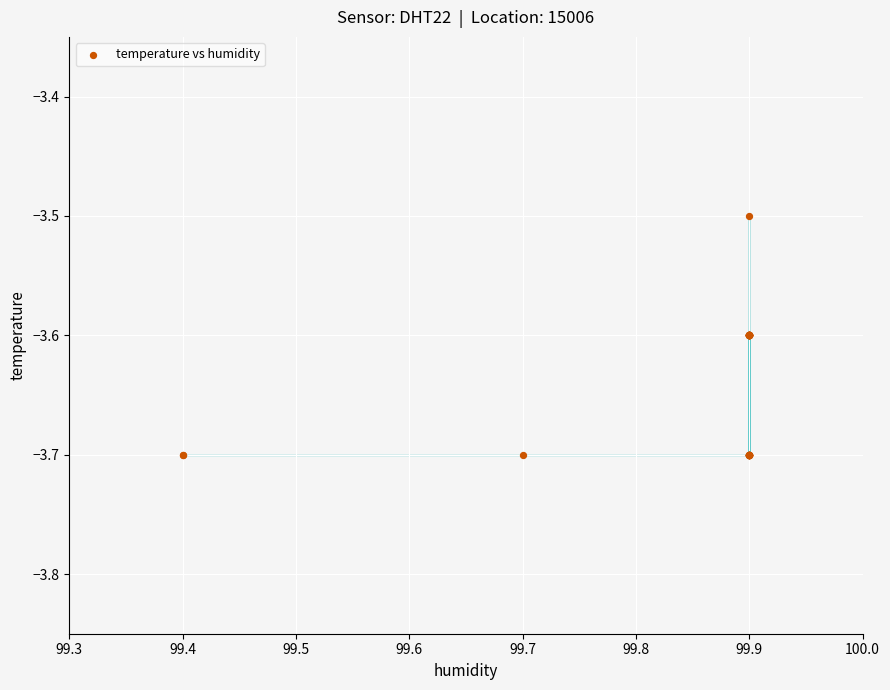

What Y value in the scatter plot is closest to -3?

-3.5